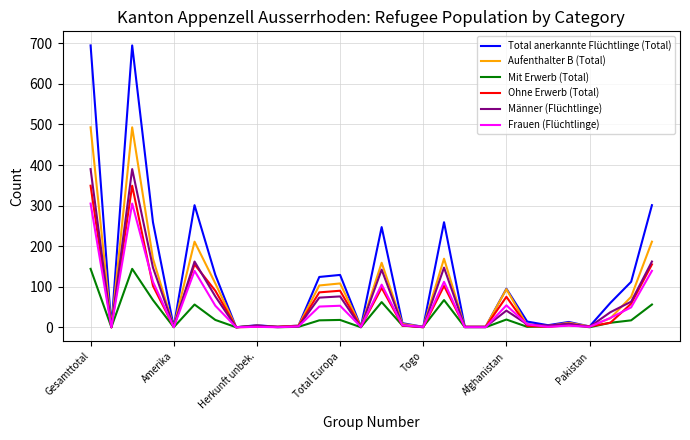

Does the chart display data point markers on the line(s)?

No